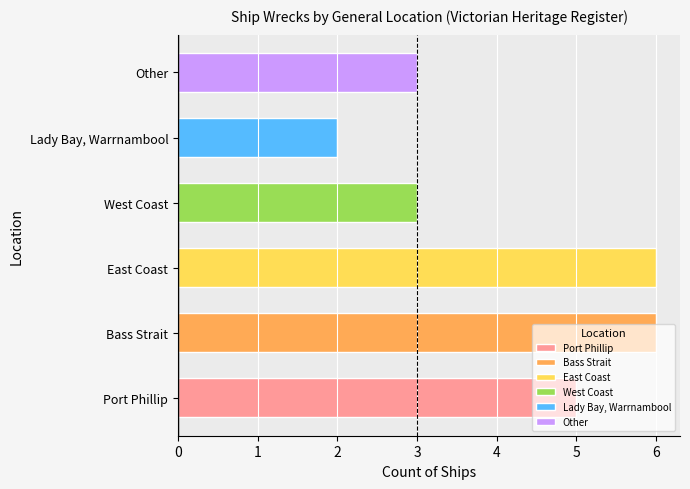

At which category does the chart reach its minimum across all series?

Lady Bay, Warrnambool